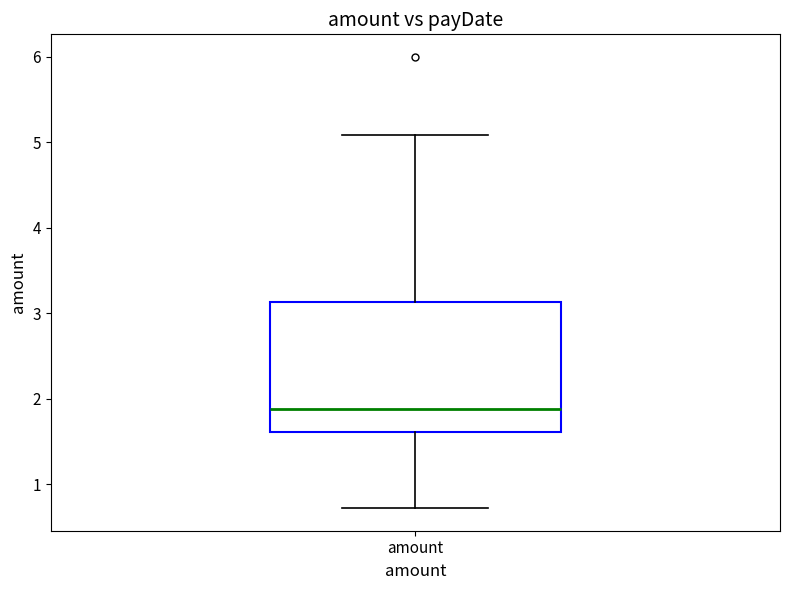

Transcribe this box plot: give where the median line is, the range the box spans, and where the two whiskers end, as read against the y-axis. The values are not printed on the chart, so give them approximately, as read against the axis.

median 1.9, box 1.6 to 3.1, whiskers 0.7 to 5.1